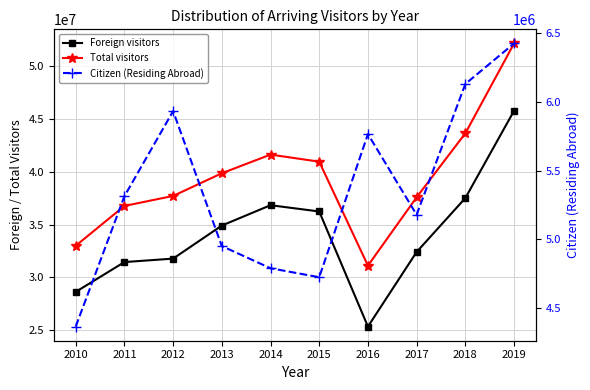

At which category is the sum across all series the highest?

2019